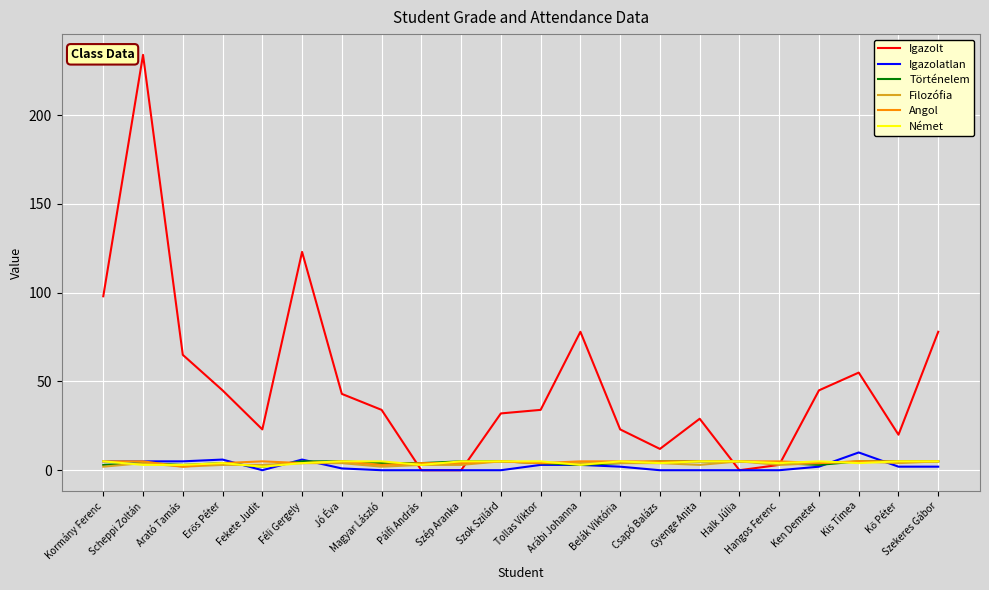

Which series has the widest spread of values?

Igazolt